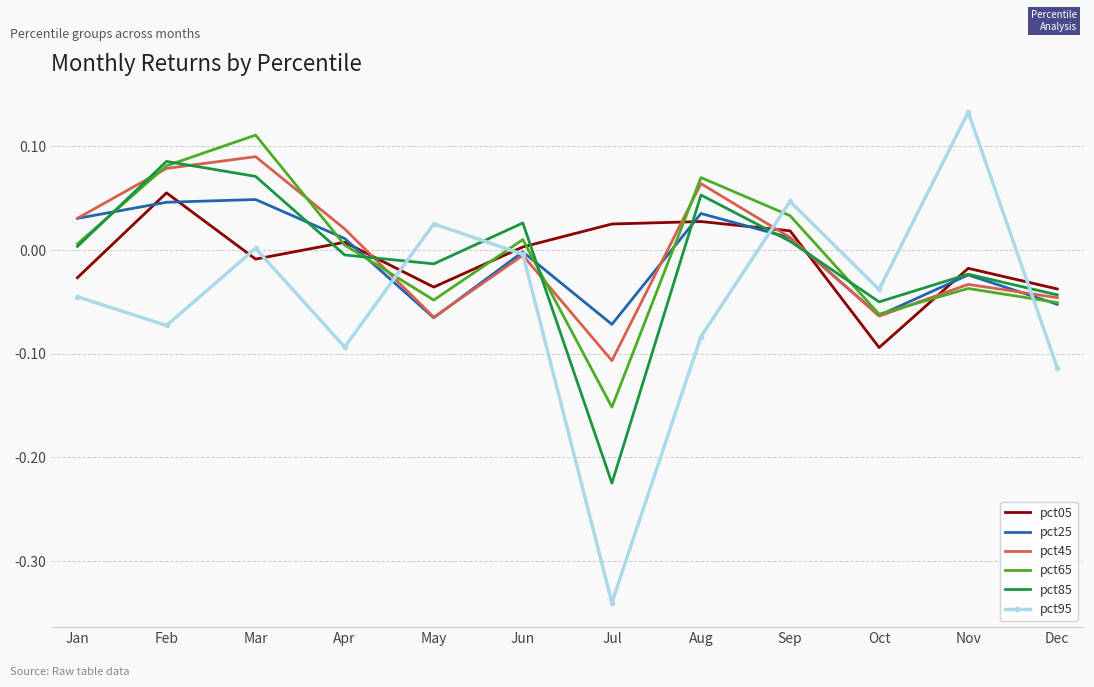

The pct05 series shows 0.0 at Jun. True or false?

True